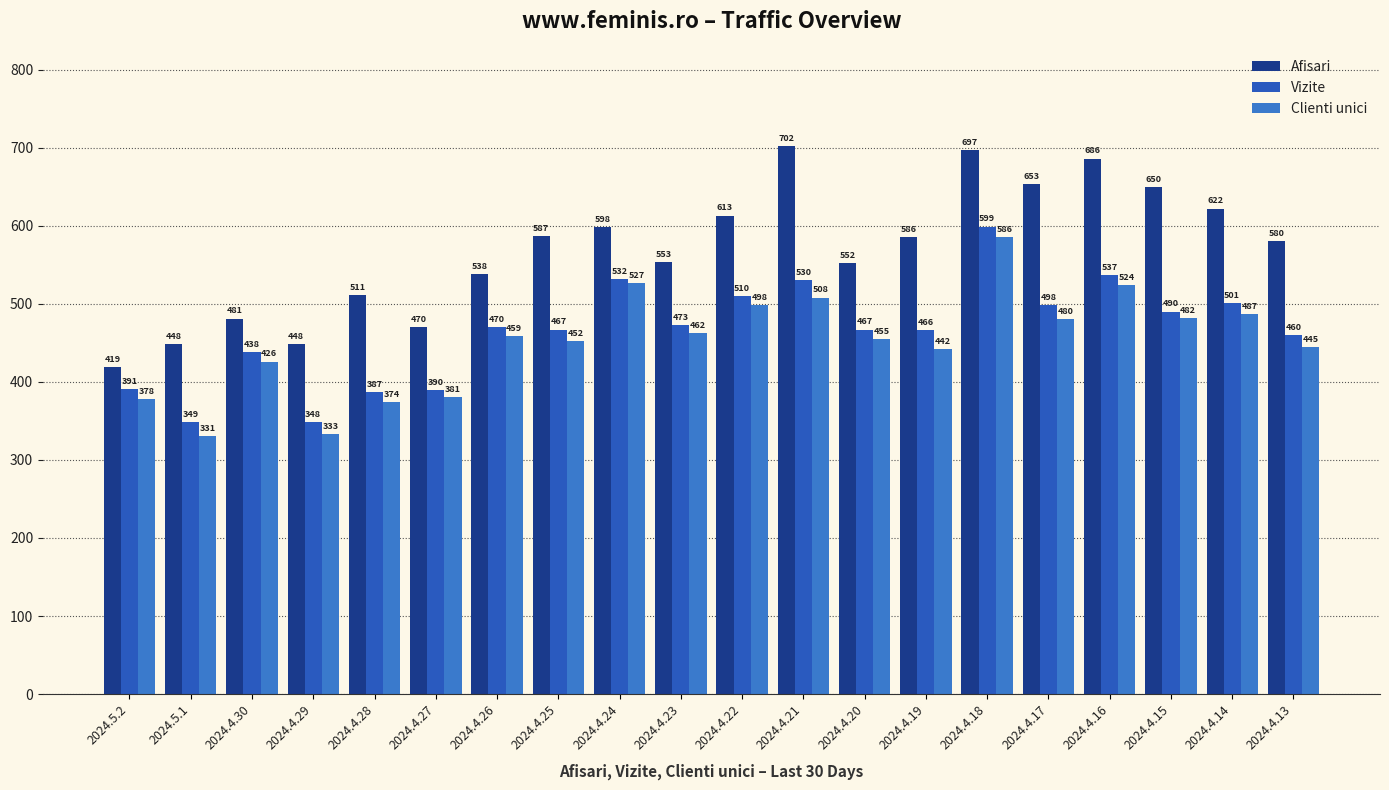

Is the value of Clienti unici at 2024.4.18 greater than the value of Afisari at 2024.4.19?

No